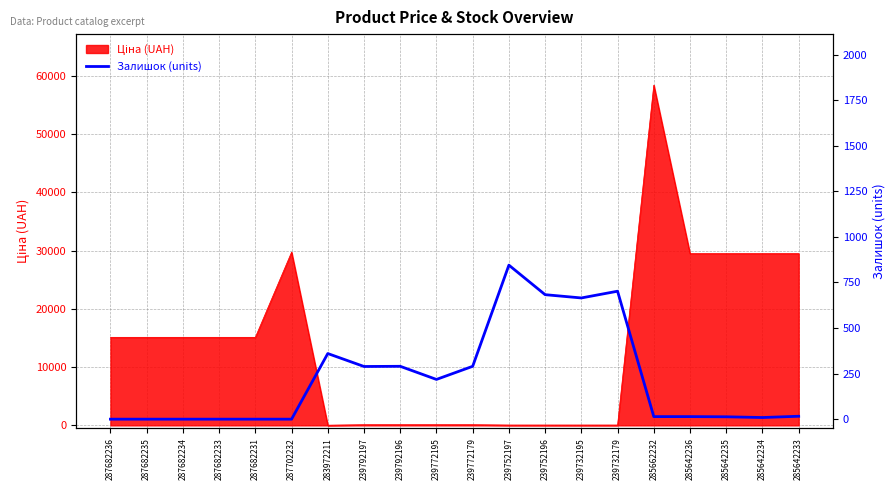

What is the difference between the maximum and minimum values?

845